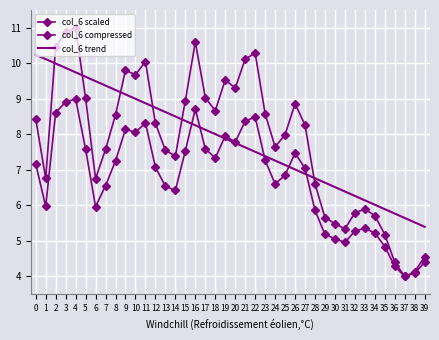

What is the value of the col_6 trend point at the 34th from the left?

6.1